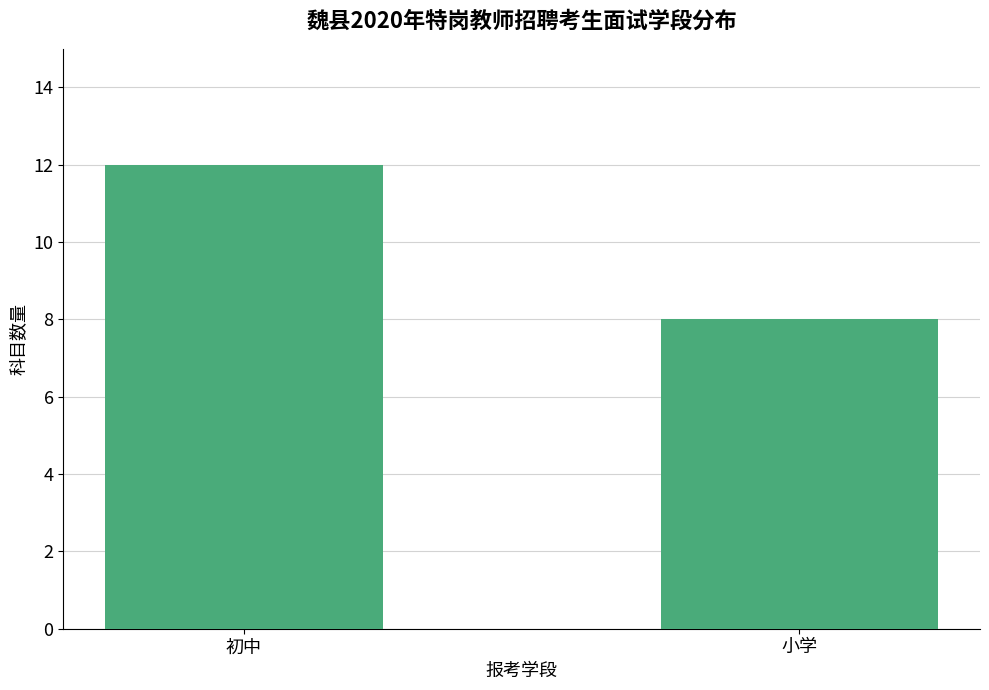

Reading right to left, list all the values displayed in this chart.

8	12